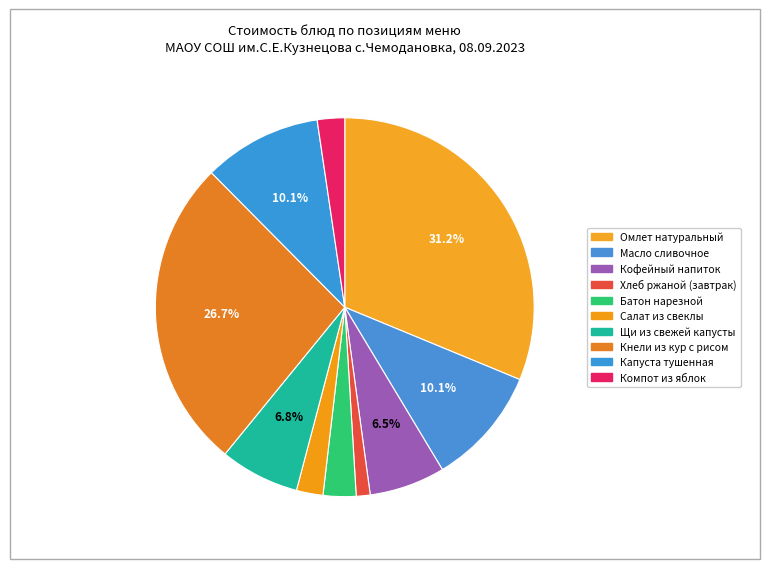

Count the number of slices in the pie.

10